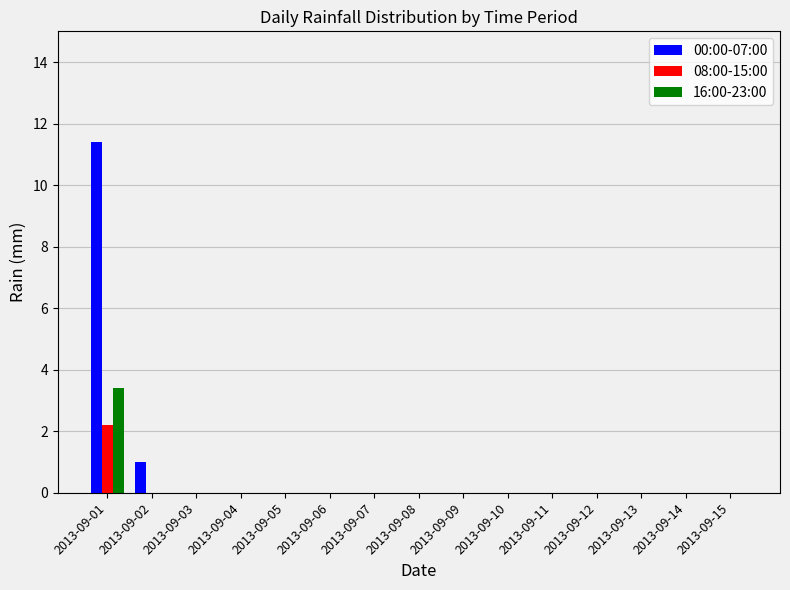

Which series has the largest total across all categories?

00:00-07:00